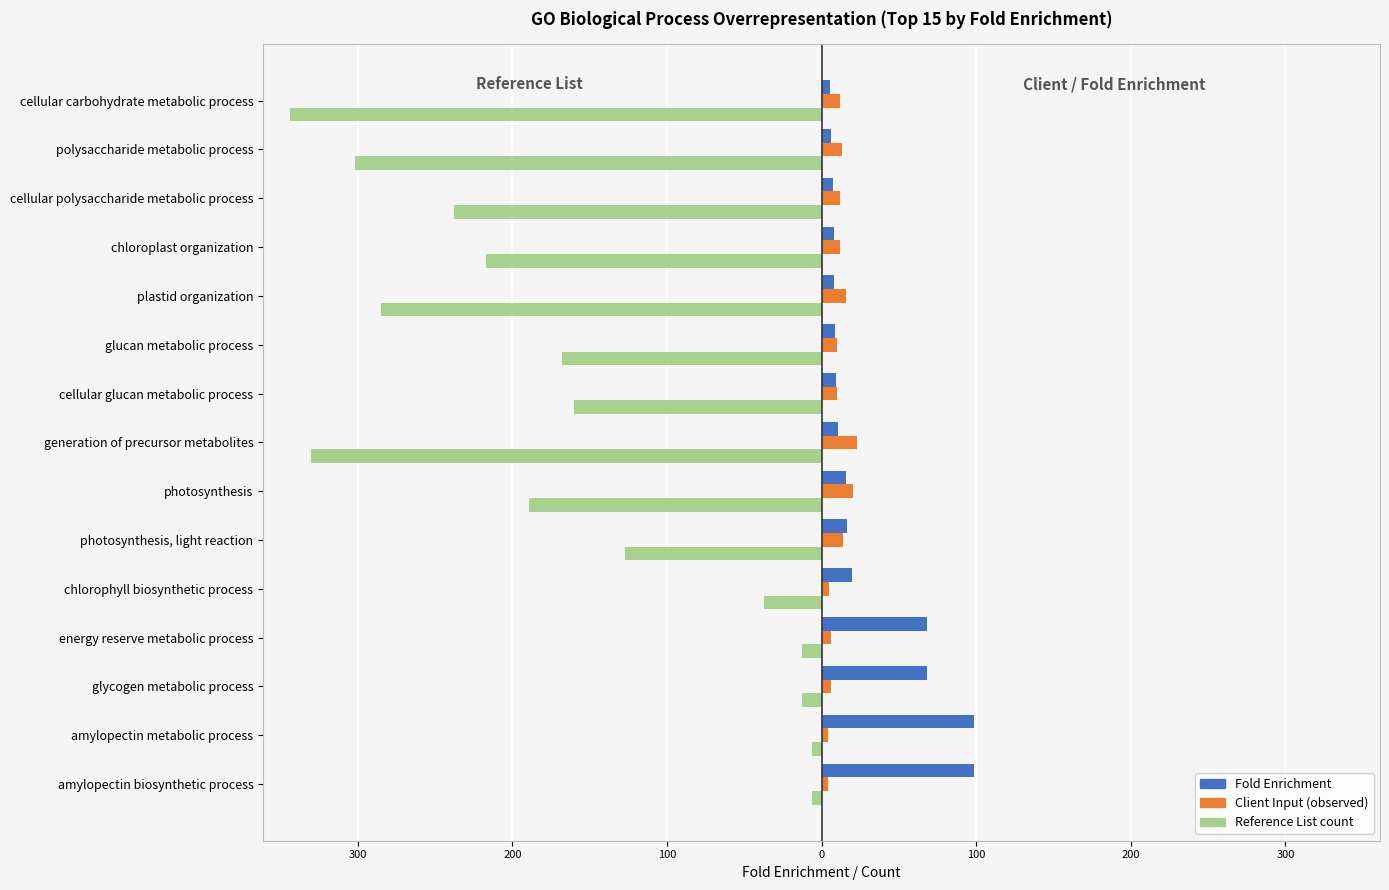

What are all the series names shown in the legend?

Fold Enrichment, Client Input (observed), Reference List count